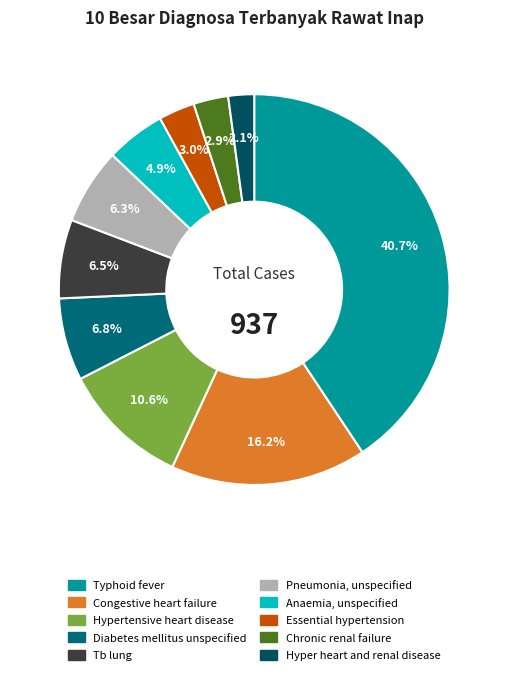

Count the number of slices in the pie.

10